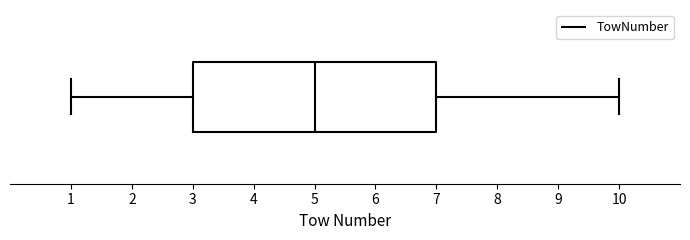

Transcribe this box plot: give where the median line is, the range the box spans, and where the two whiskers end, as read against the x-axis. The values are not printed on the chart, so give them approximately, as read against the axis.

median 5, box 3 to 7, whiskers 1 to 10